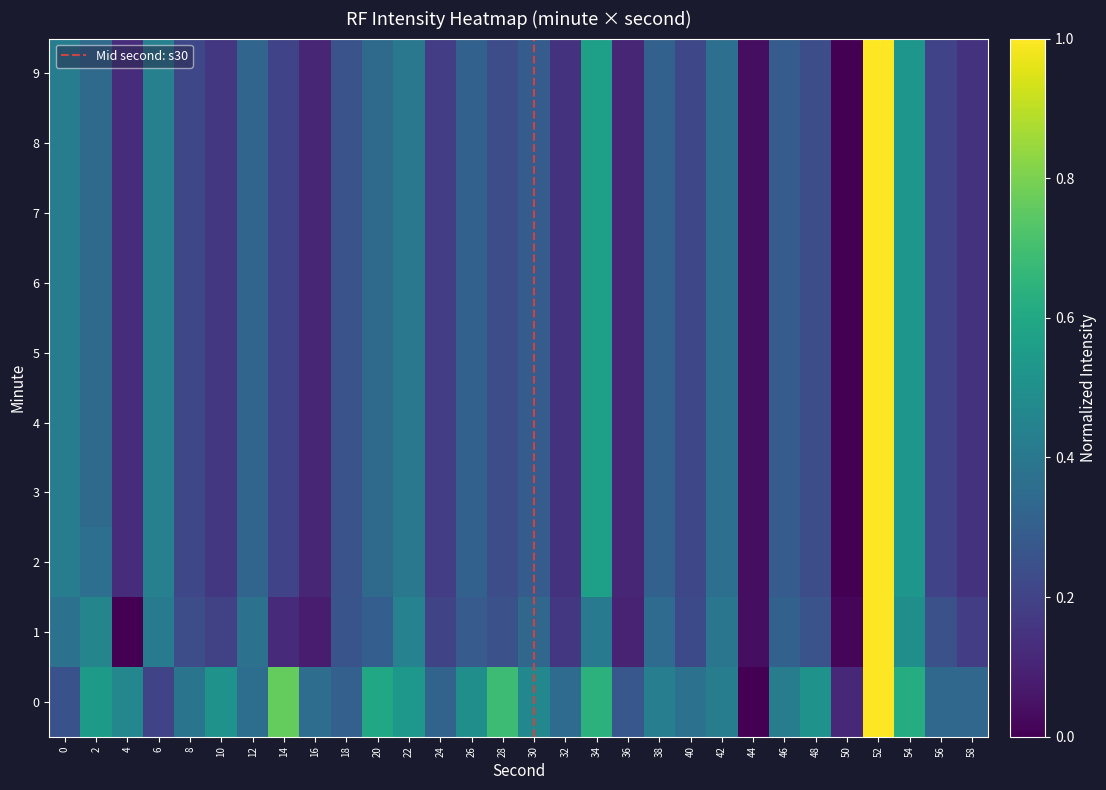

True or false: 4 has a value of 0.1 at 14.

False